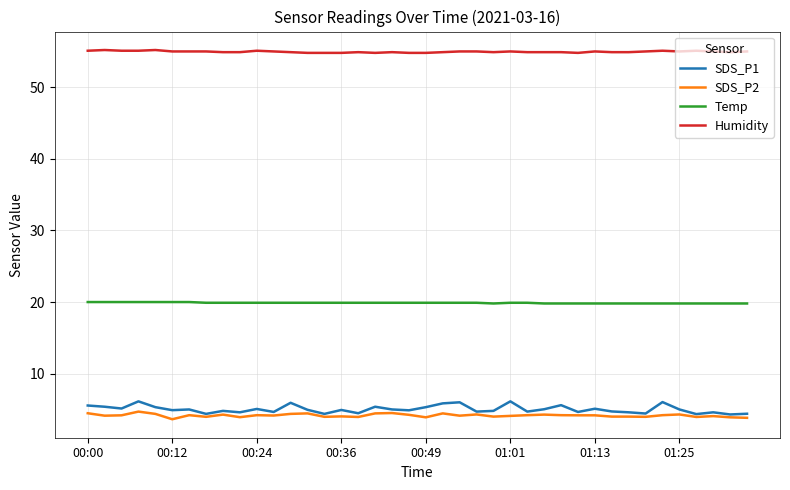

Which series has the largest range (max minus min)?

SDS_P1